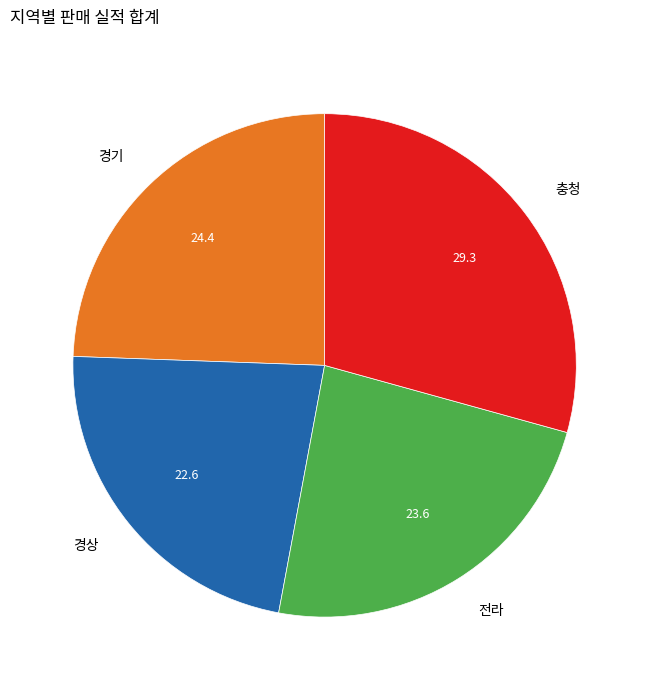

True or false: 충청 accounts for 43% of the total.

False